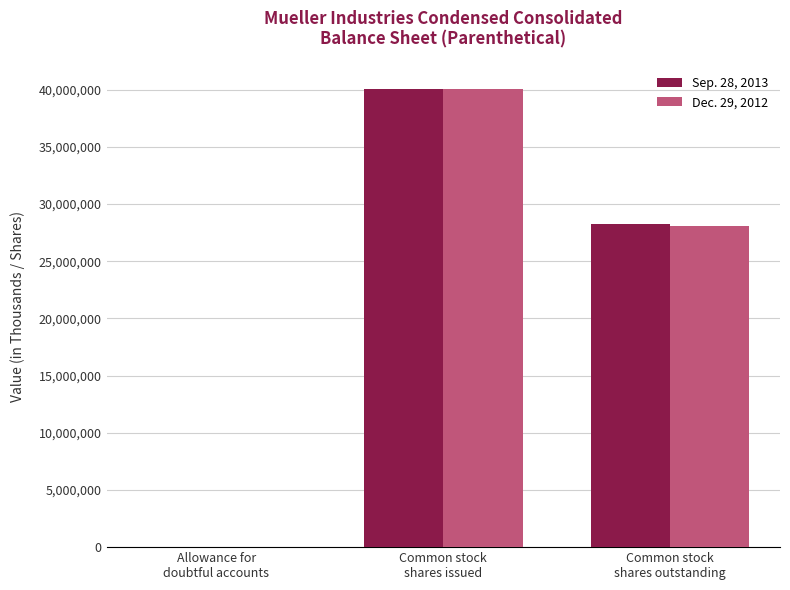

What is the greatest value displayed?

40091502